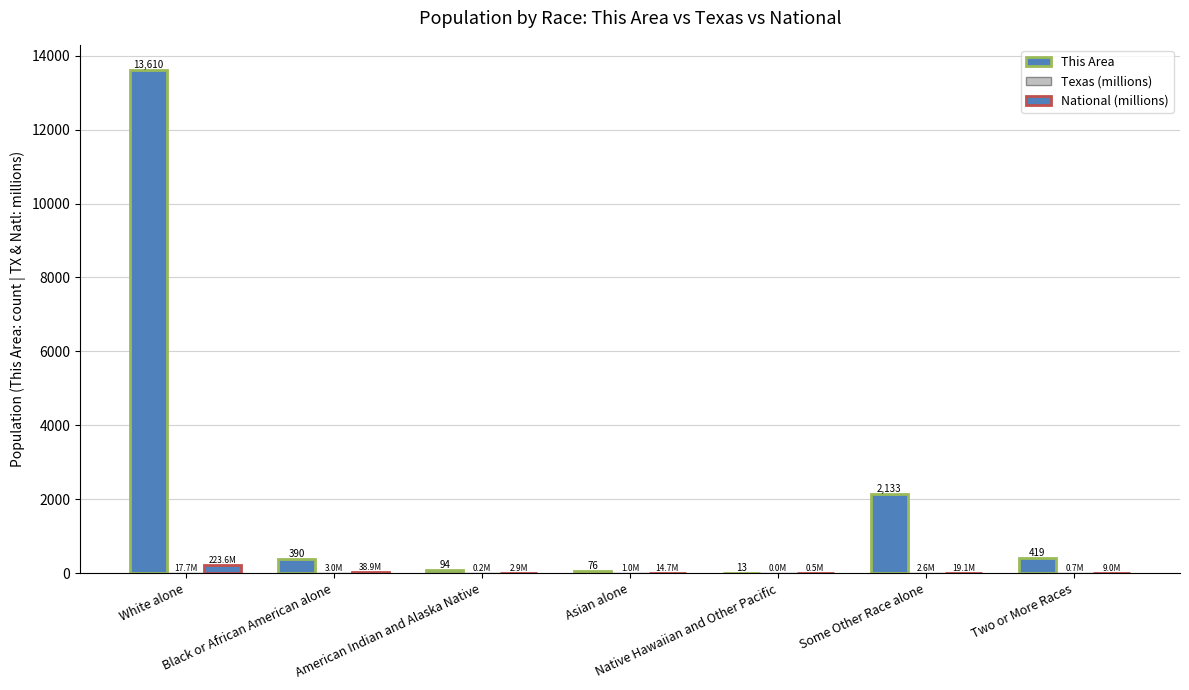

What is the average value of the This Area series?

2390.7